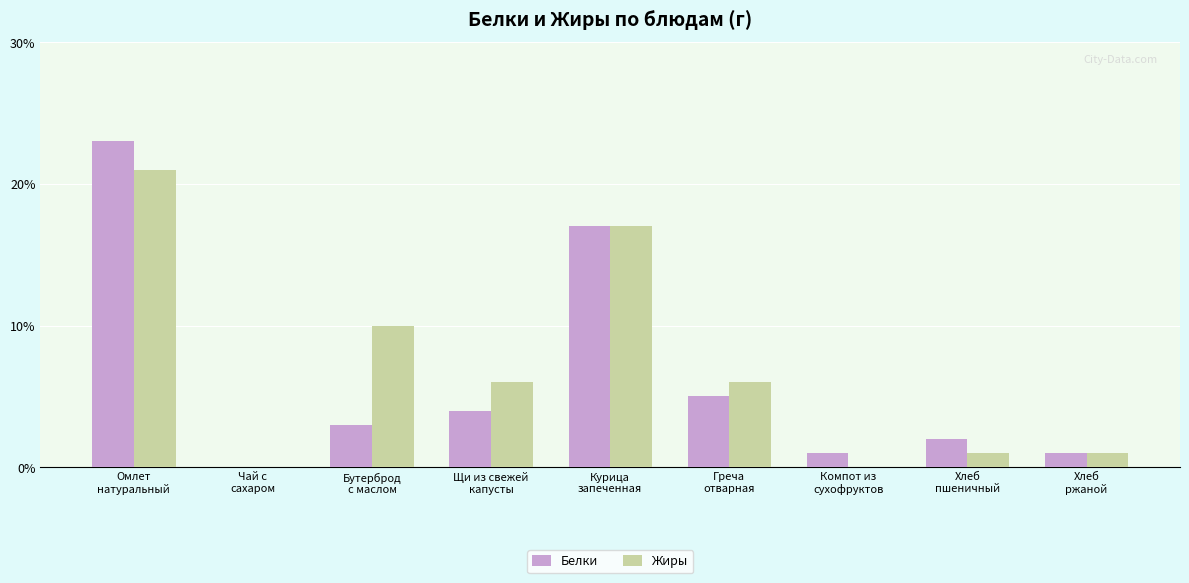

What is the sum of all Белки values?

56